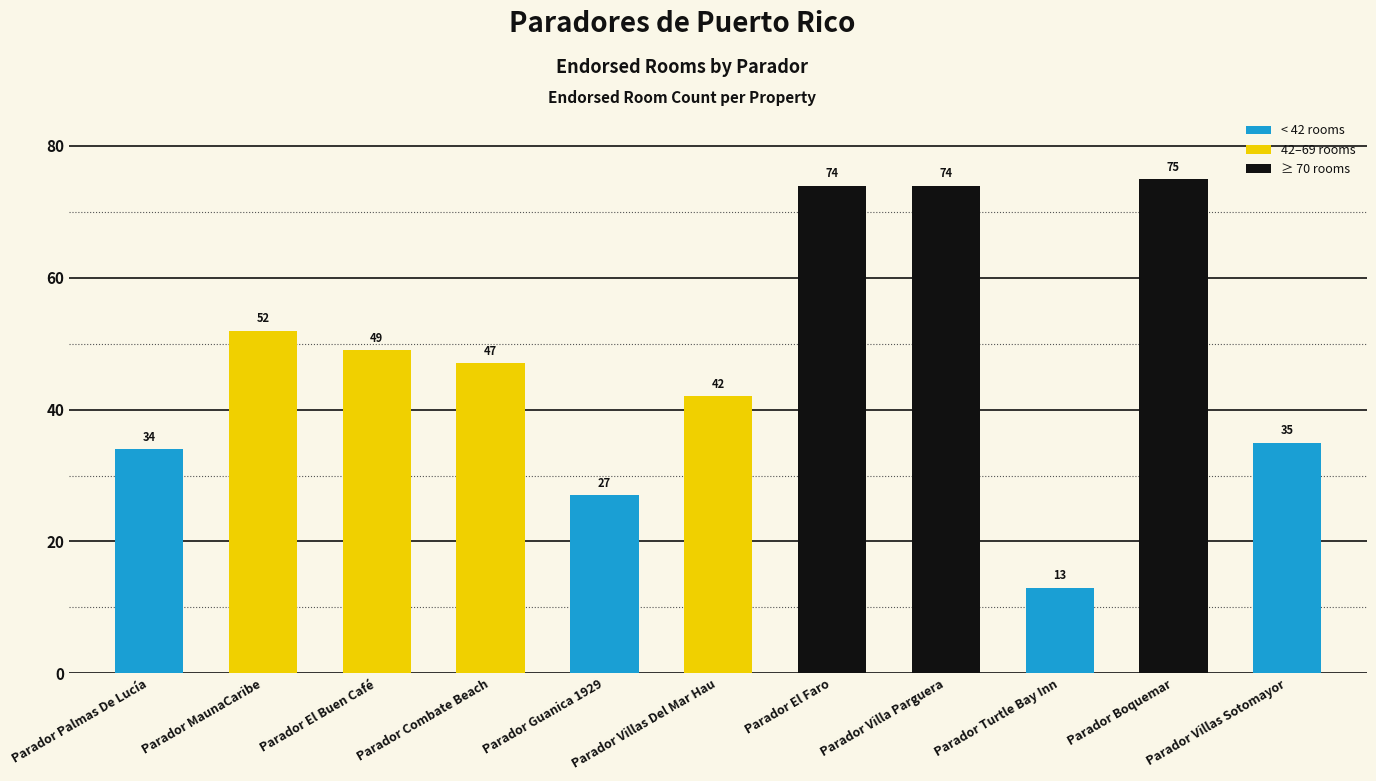

What is the maximum value shown in the chart?

75